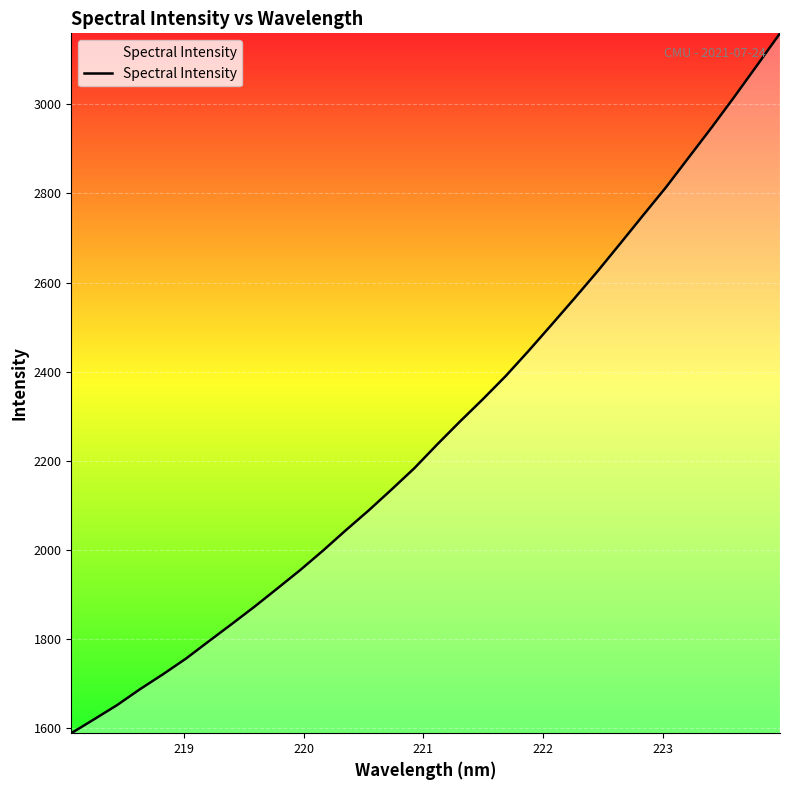

What is the minimum value shown in the chart?

1587.8